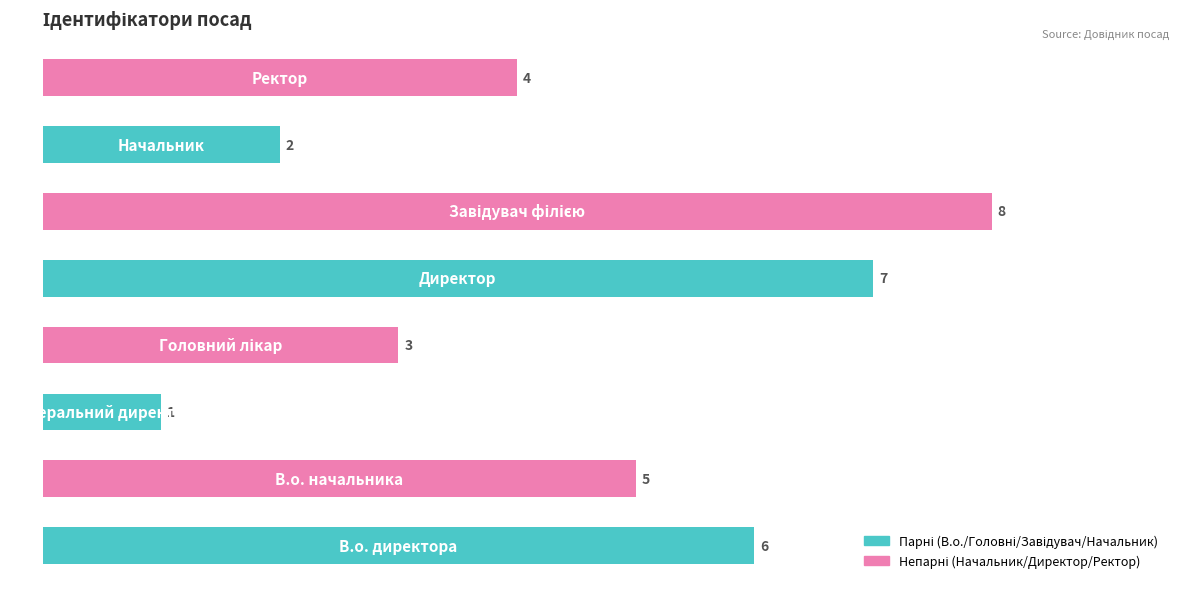

What is the maximum value shown in the chart?

8